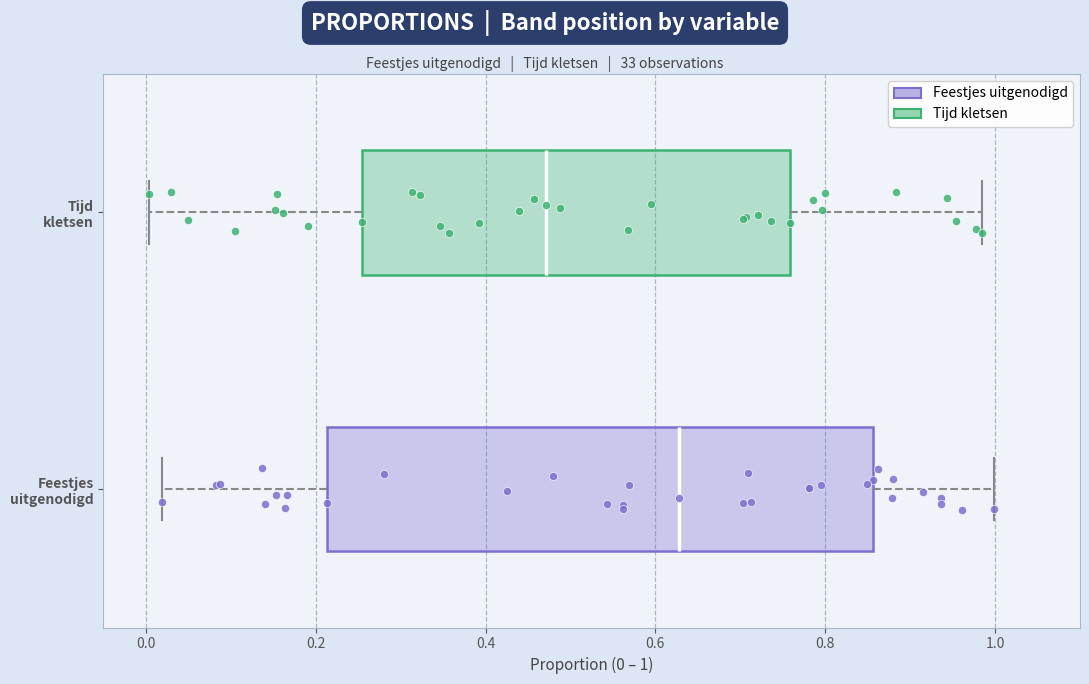

Where does the left whisker of the box for Feestjes uitgenodigd end on the x-axis? The values are not printed on the chart, so give them approximately, as read against the axis.

0.02